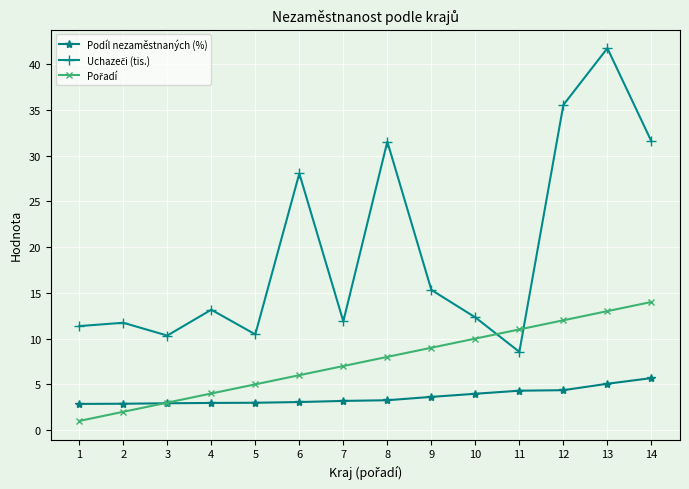

Does the chart have visible grid lines?

Yes